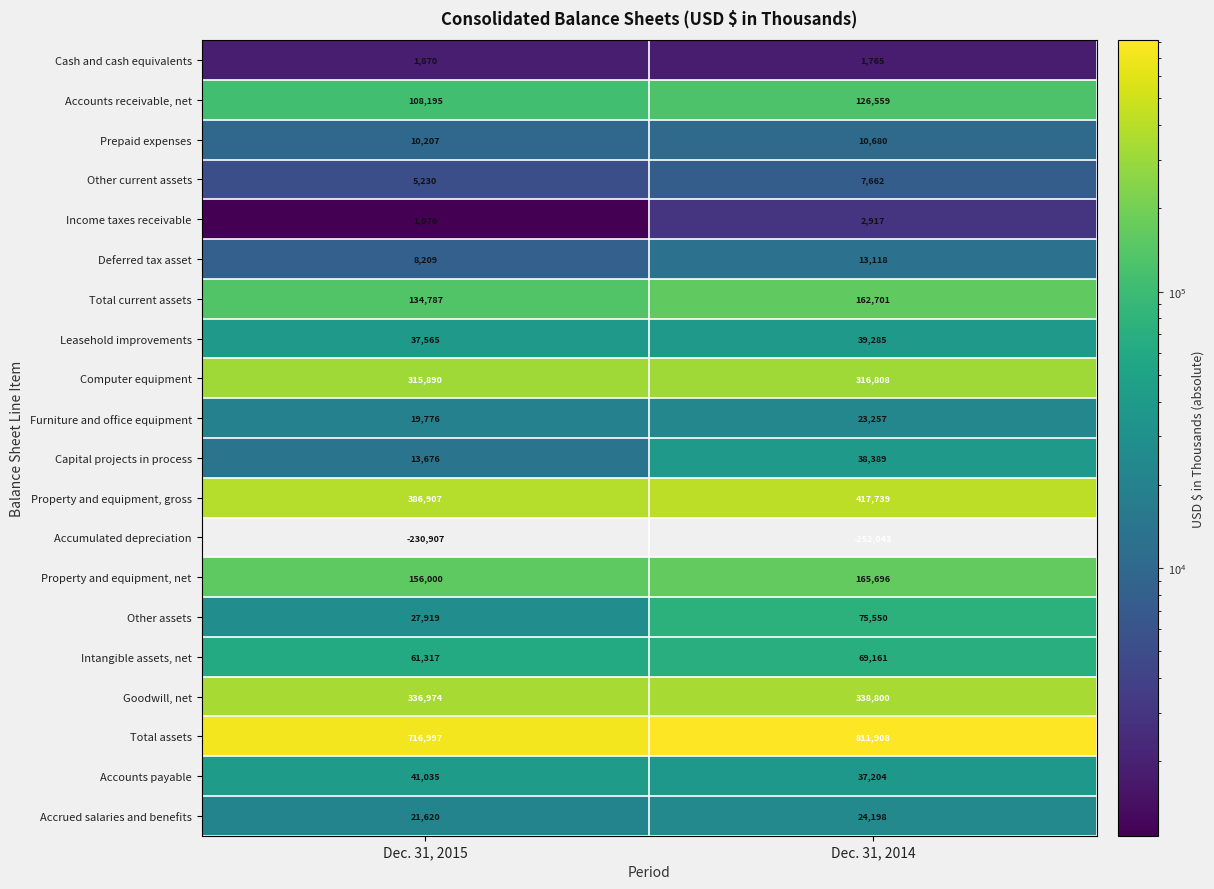

Is it true that Total assets equals 716997 at Dec. 31, 2015?

True